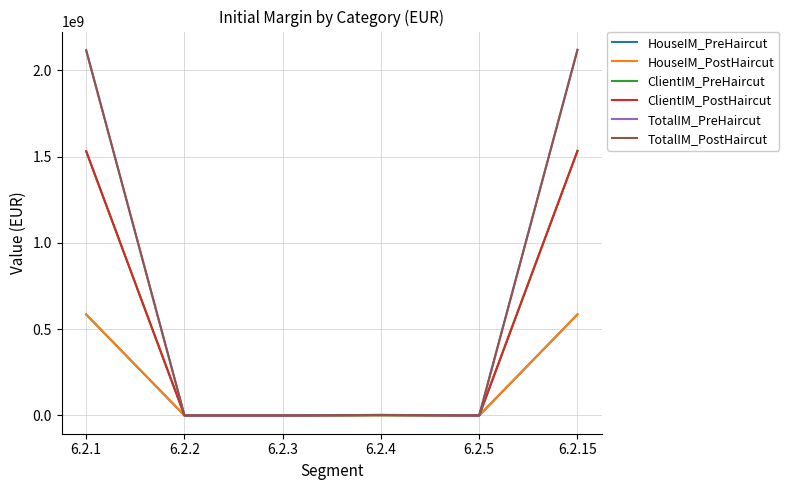

Does the chart have visible grid lines?

Yes